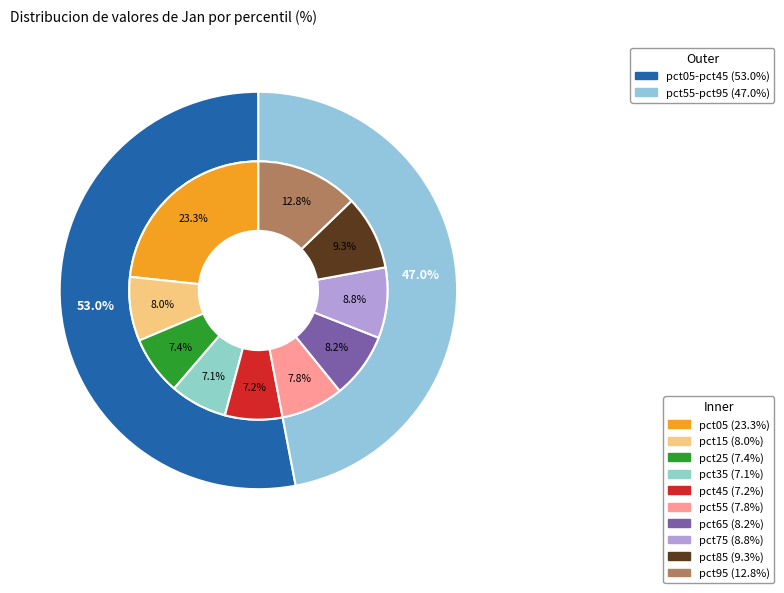

To the nearest percent, what portion does pct45 represent?

7%